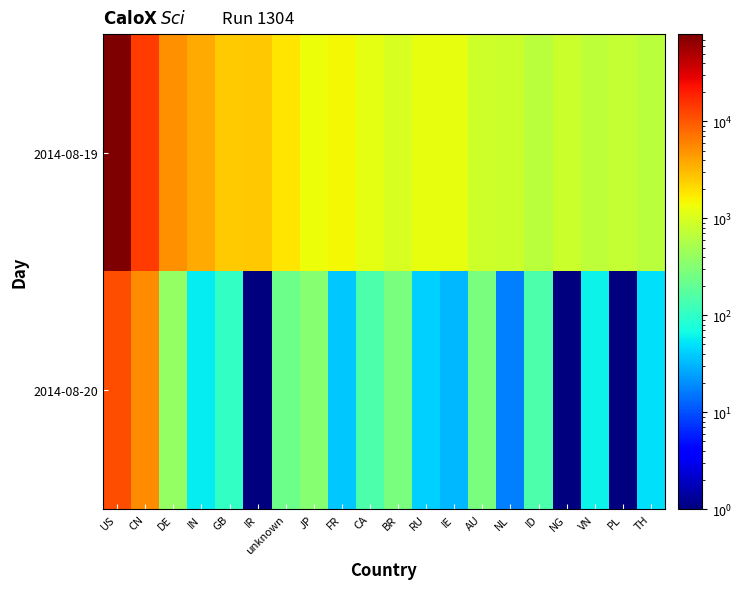

What is the total value across all series at unknown?

2084